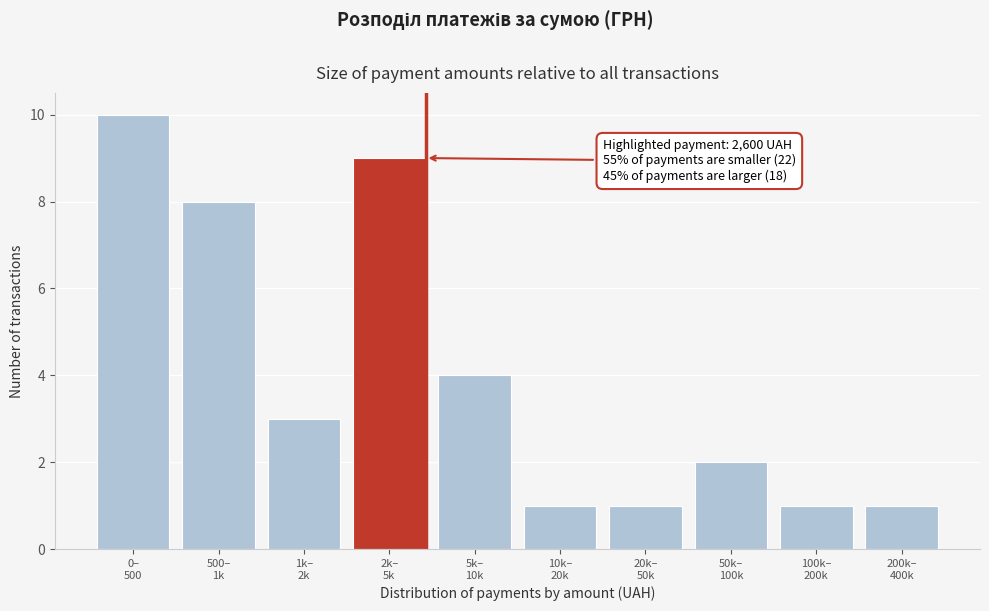

Reading left to right, transcribe all the data shown in this chart.

10	8	3	9	4	1	1	2	1	1